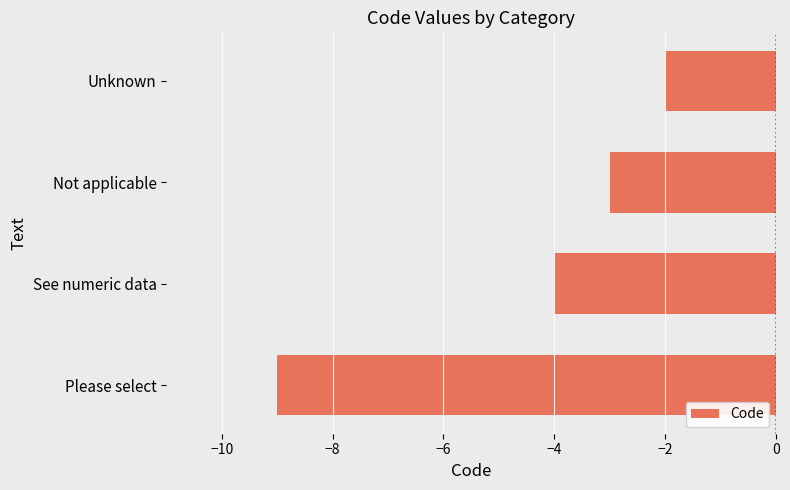

What is the approximate value at See numeric data?

-4